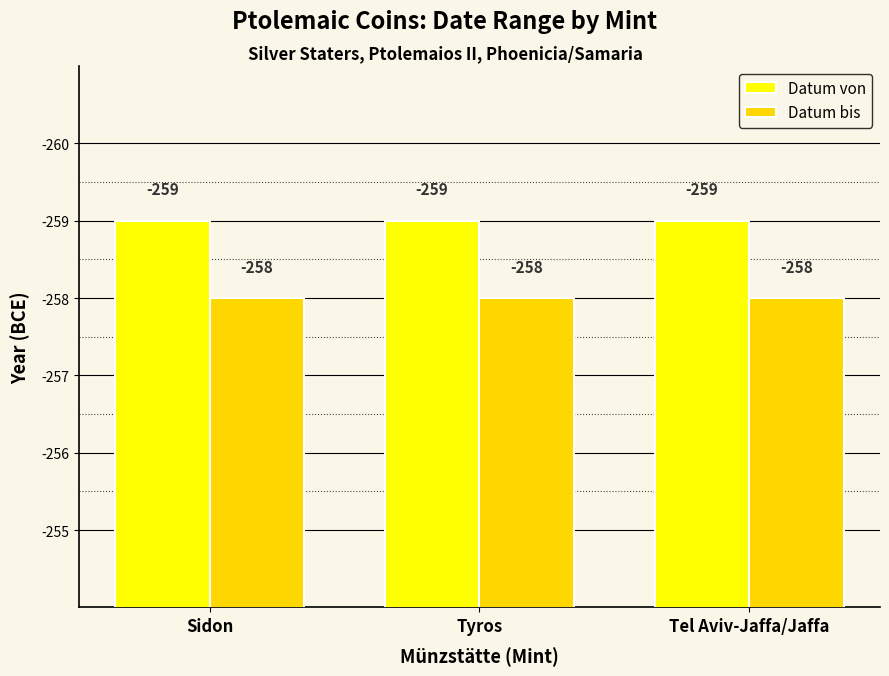

Are the bars grouped side by side (vs. stacked)?

Yes